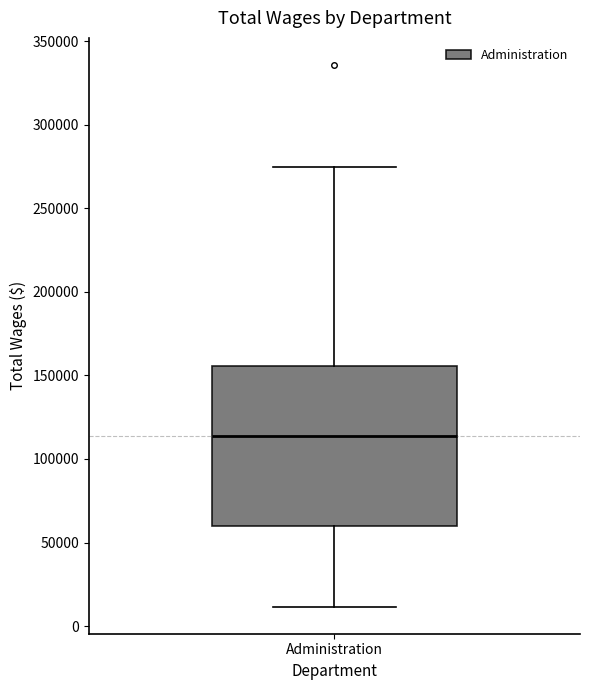

Read this box plot against the y-axis: the position of the median line, the range covered by the box, and the ends of both whiskers. The values are not printed on the chart, so give them approximately, as read against the axis.

median 115000, box 60000 to 155000, whiskers 10000 to 275000